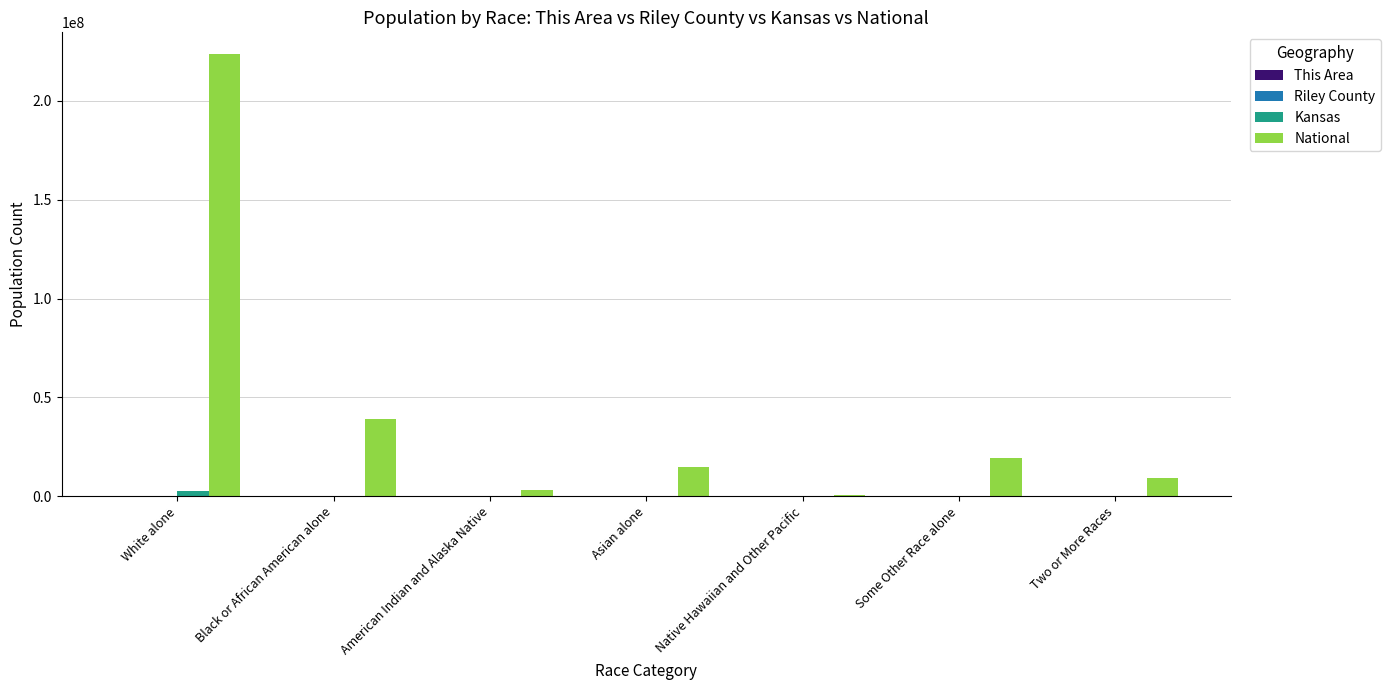

What is the sum of all Kansas values?

2853118